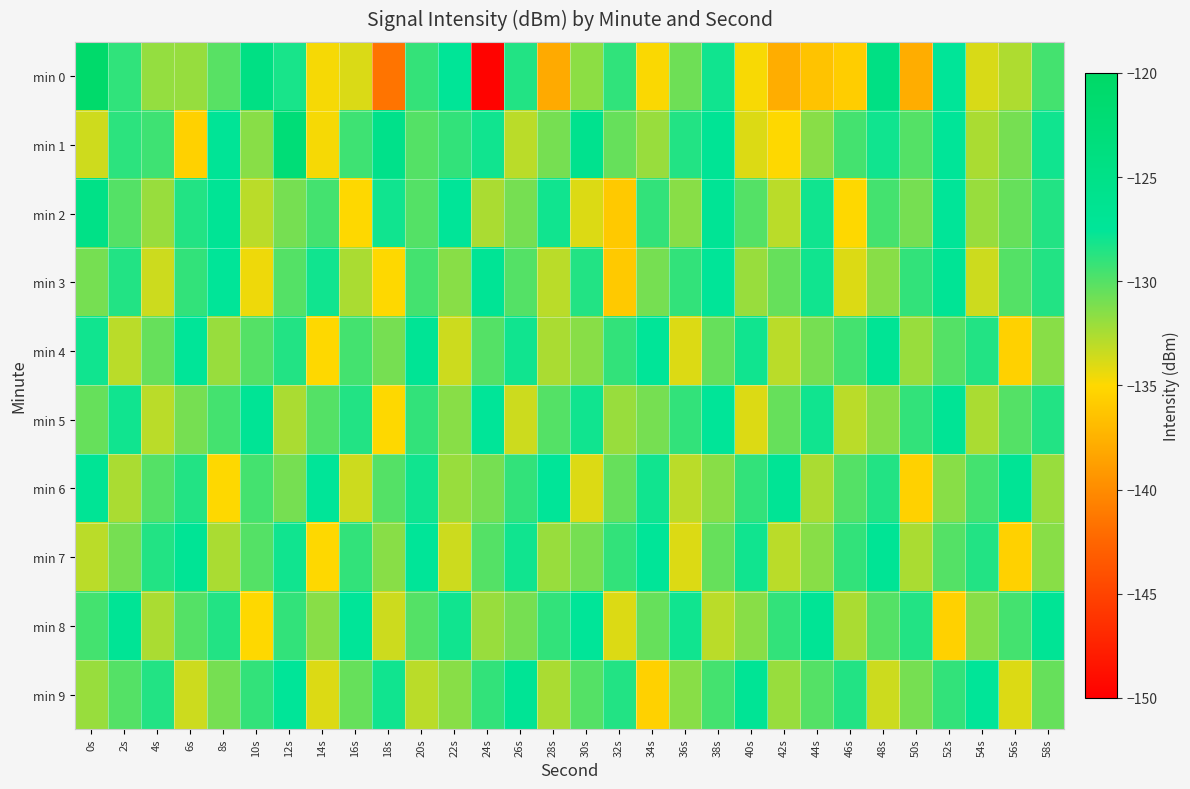

Which series has the largest total across all categories?

min 1